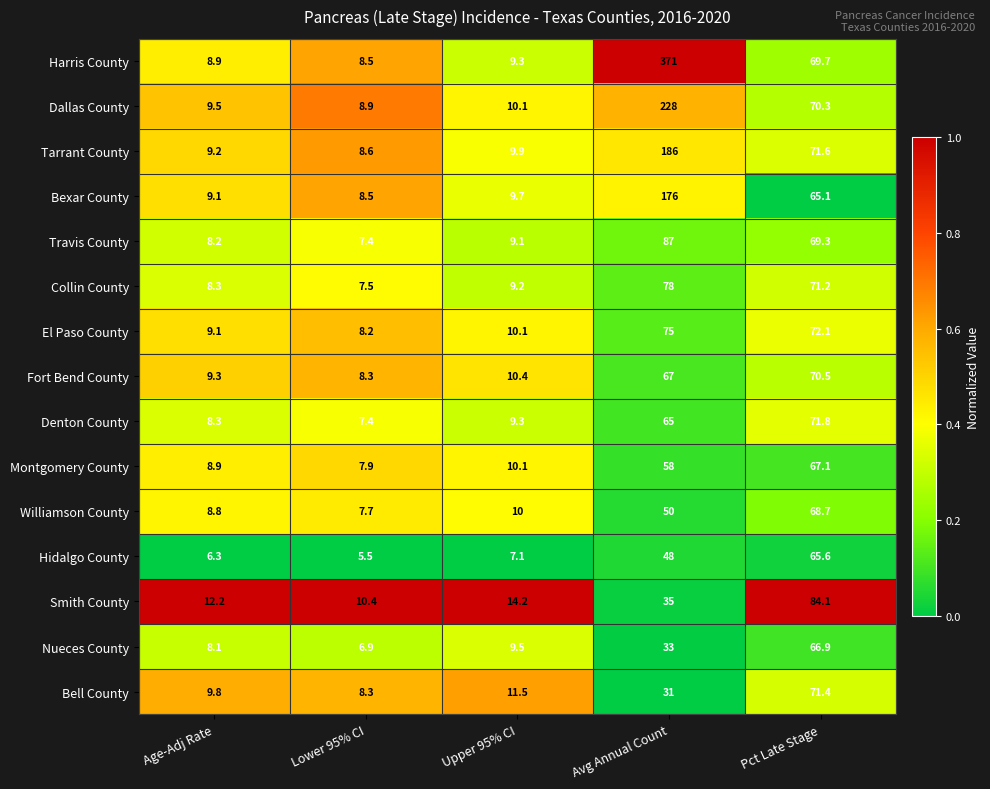

Is it true that Nueces County equals 6.9 at Lower 95% CI?

True